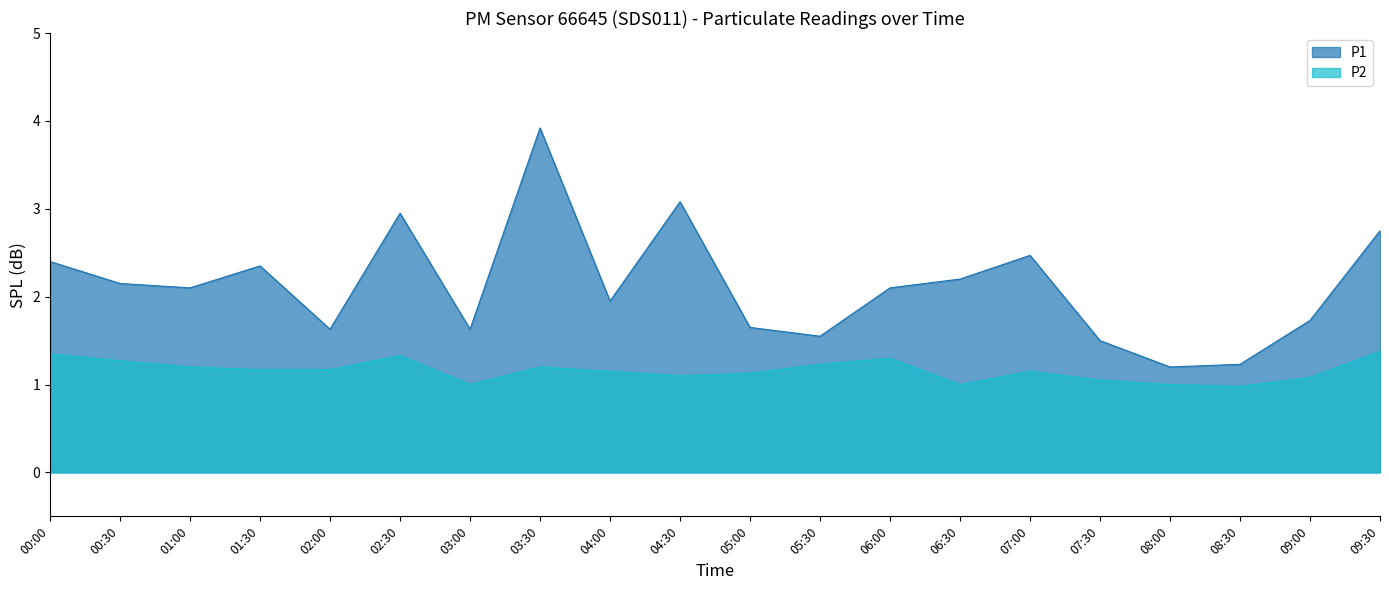

True or false: P2 and P1 intersect in this chart.

False